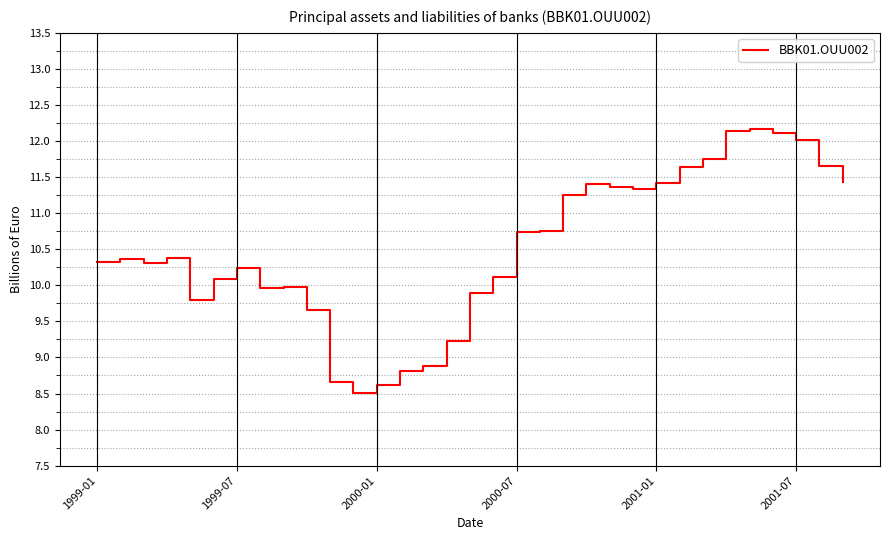

What is the maximum value shown in the chart?

12.2